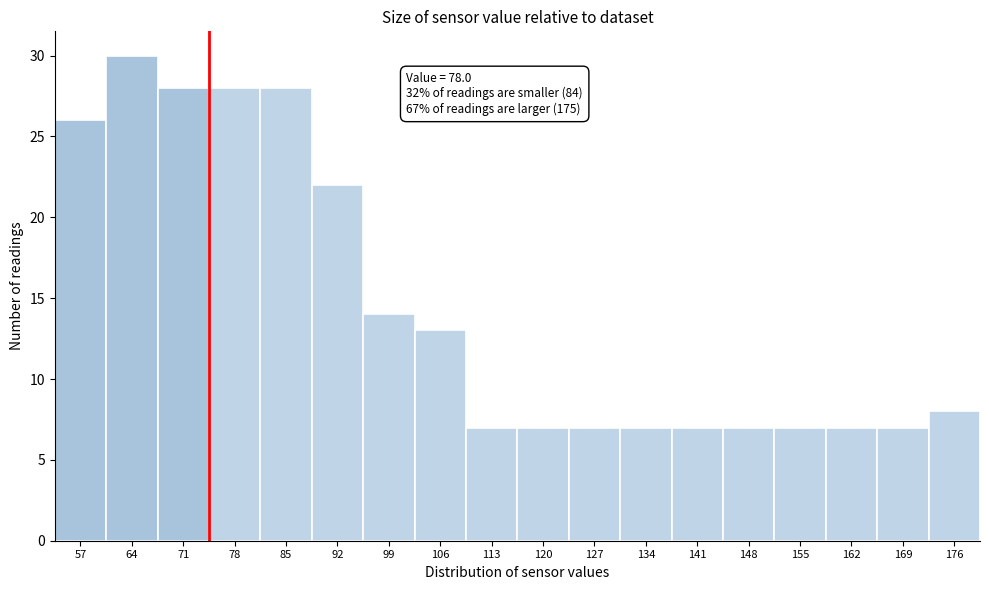

Reading left to right, what are all the values shown in this chart?

57=26	64=30	71=28	78=28	85=28	92=22	99=14	106=13	113=7	120=7	127=7	134=7	141=7	148=7	155=7	162=7	169=7	176=8